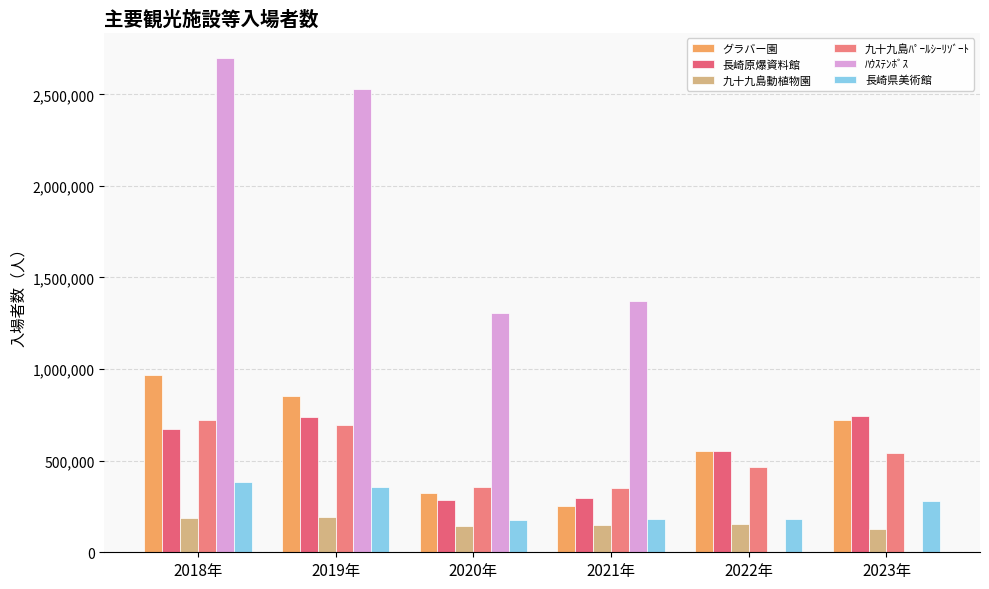

Count the number of categories in the chart.

6